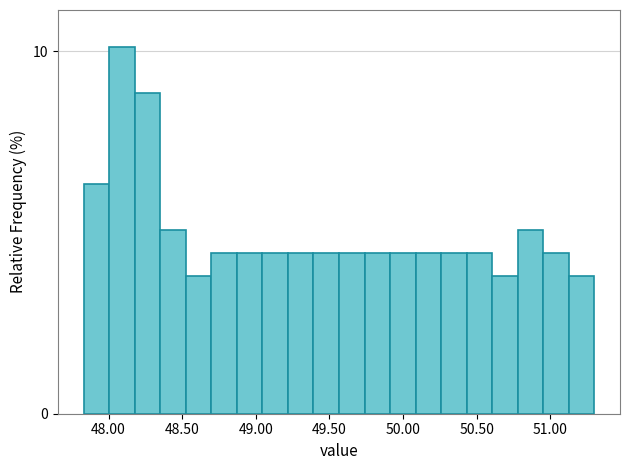

Around what value on the x-axis is the tallest bar? Give the approximate position of its centre, as read against the axis.

48.10